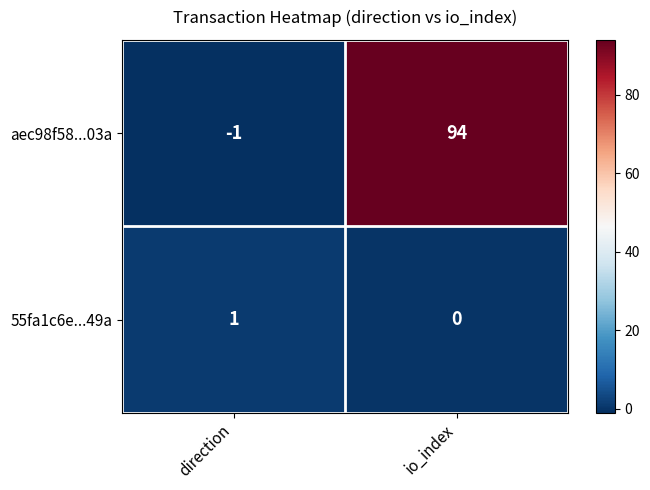

Reading left to right, what are all the values shown in this chart?

aec98f58...03a: direction=-1	io_index=94
55fa1c6e...49a: direction=1	io_index=0